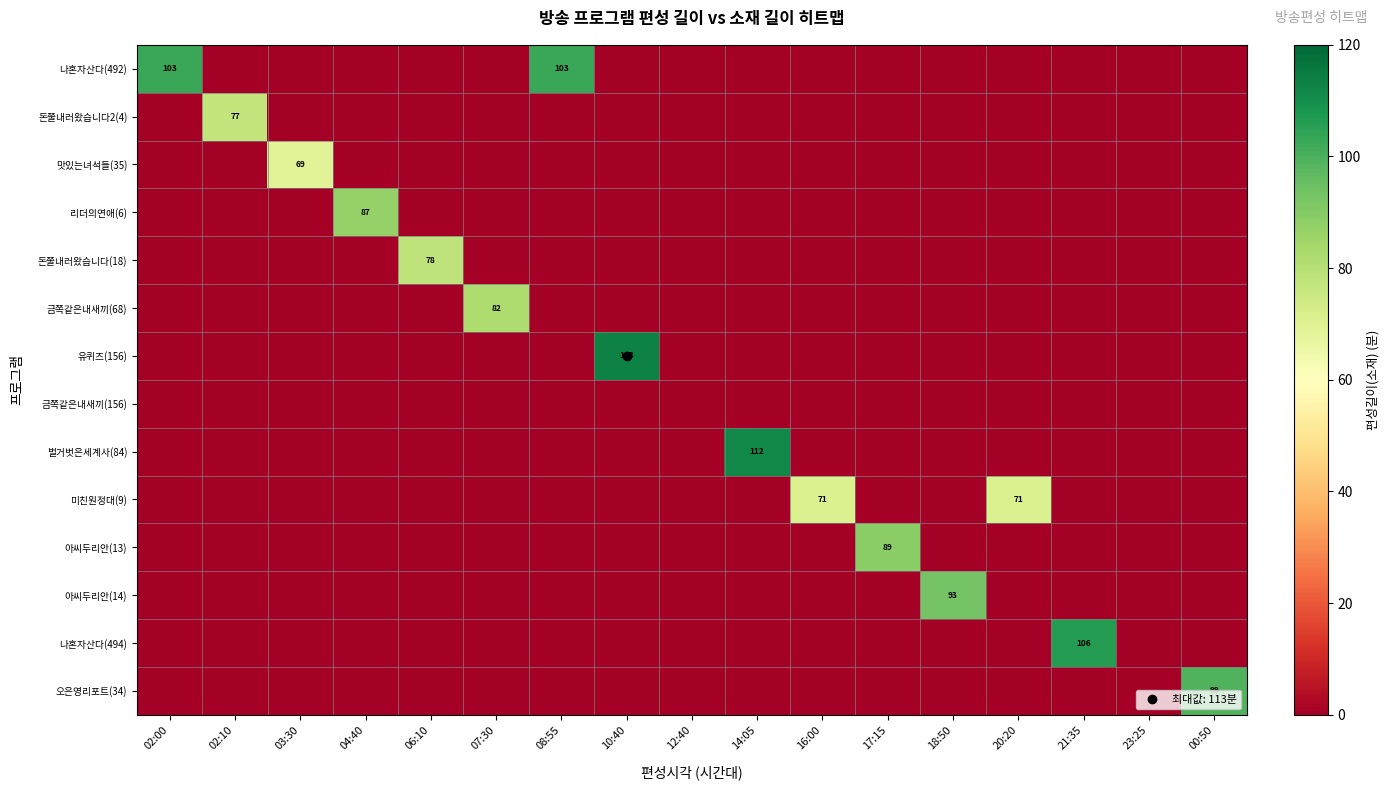

Which series has the largest range (max minus min)?

유퀴즈(156)